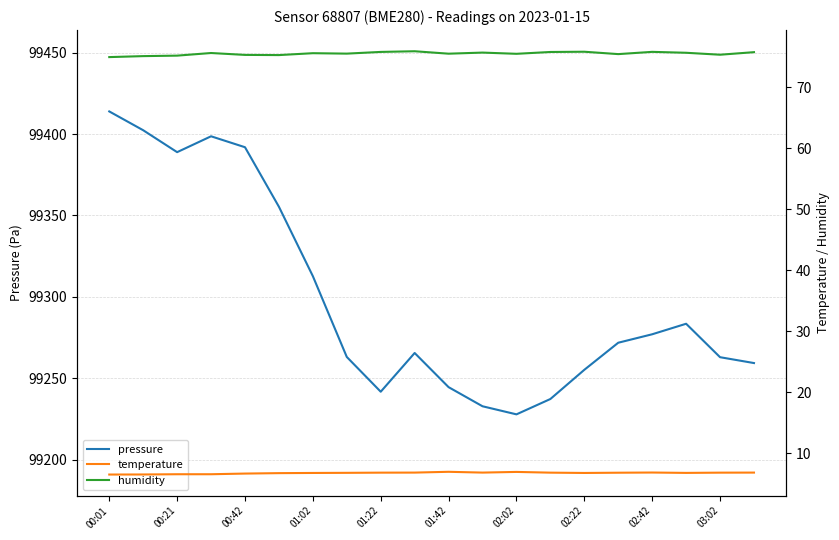

Reading right to left, what are all the values shown in this chart?

pressure: 99259.3	99262.9	99283.4	99277.0	99271.8	99255.1	99237.2	99227.8	99232.7	99244.5	99265.5	99241.7	99263.0	99312.7	99355.3	99391.9	99398.7	99388.9	99402.4	99413.9
temperature: 6.8	6.8	6.7	6.8	6.8	6.7	6.8	6.9	6.8	6.9	6.8	6.8	6.8	6.7	6.7	6.6	6.5	6.5	6.5	6.5
humidity: 75.8	75.4	75.7	75.8	75.5	75.8	75.8	75.5	75.7	75.5	75.9	75.8	75.5	75.6	75.3	75.3	75.6	75.2	75.1	75.0